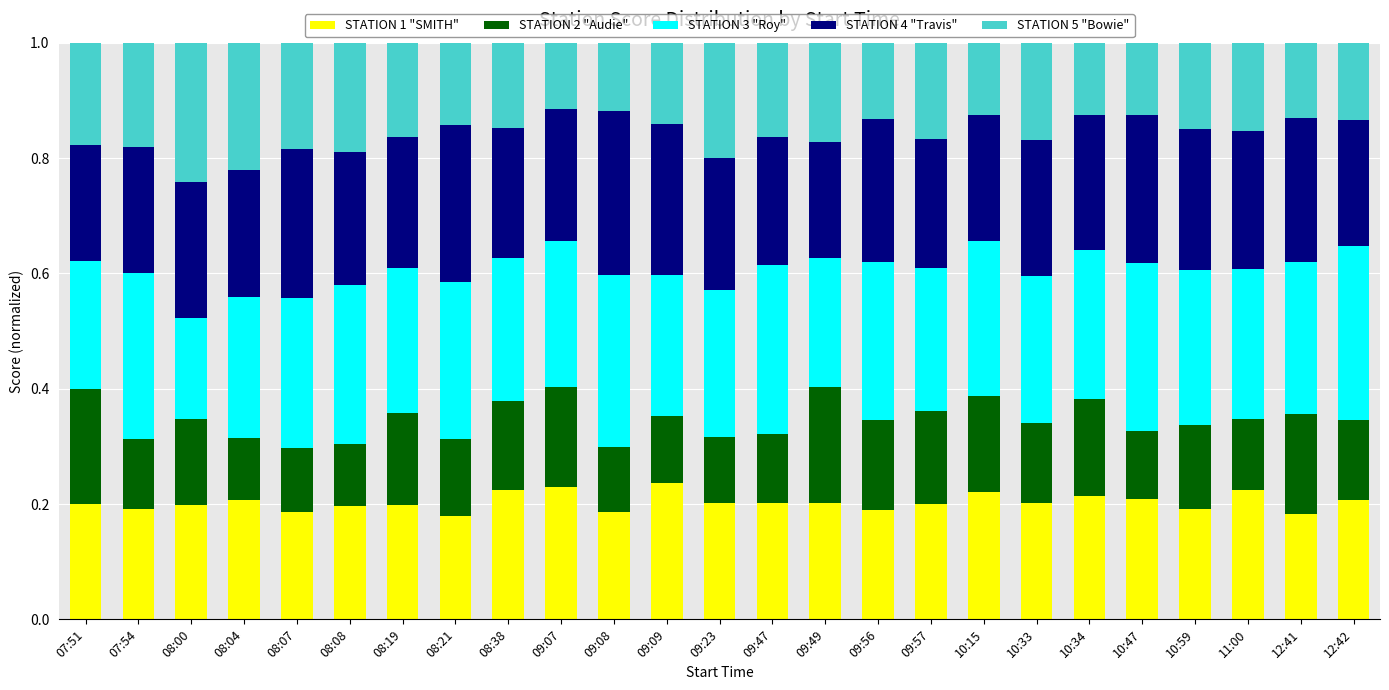

The STATION 1 "SMITH" series shows 0.2 at 10:33. True or false?

True